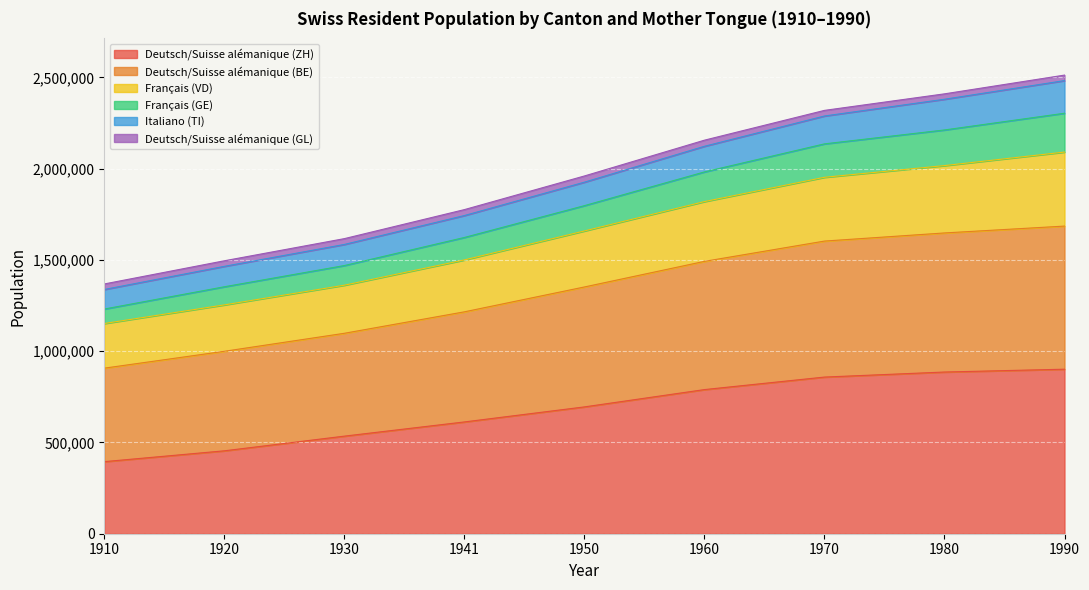

The Français (VD) series shows 4112261 at 1990. True or false?

False